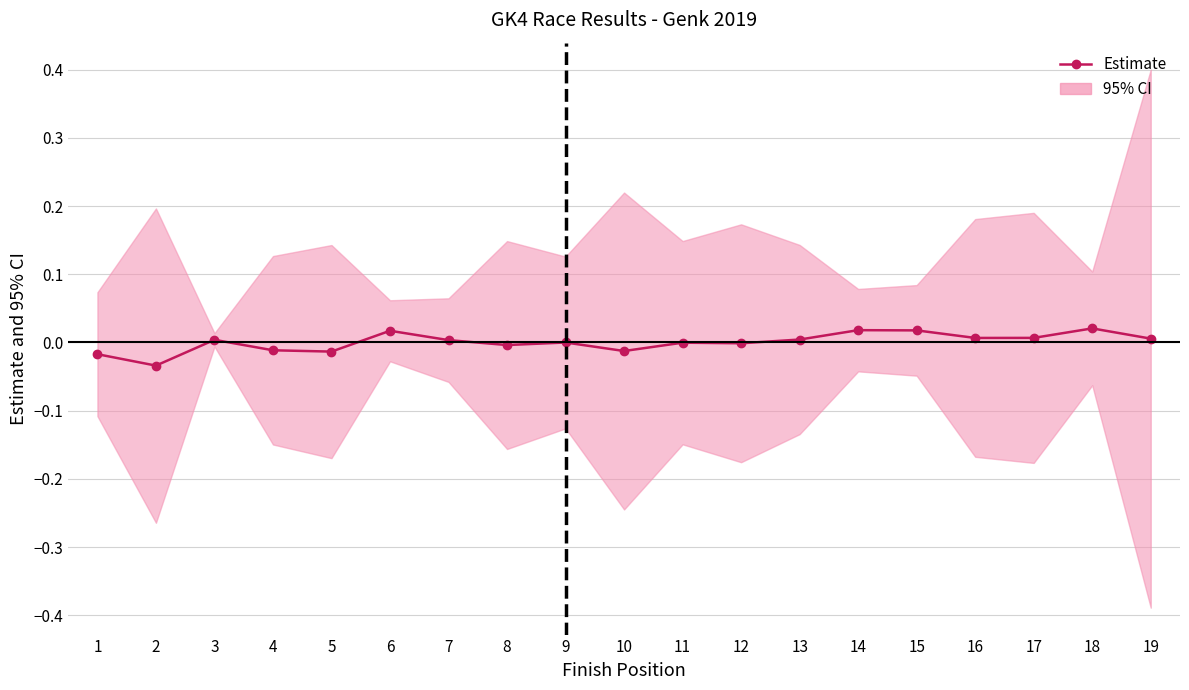

How many data points are less than 0?

8